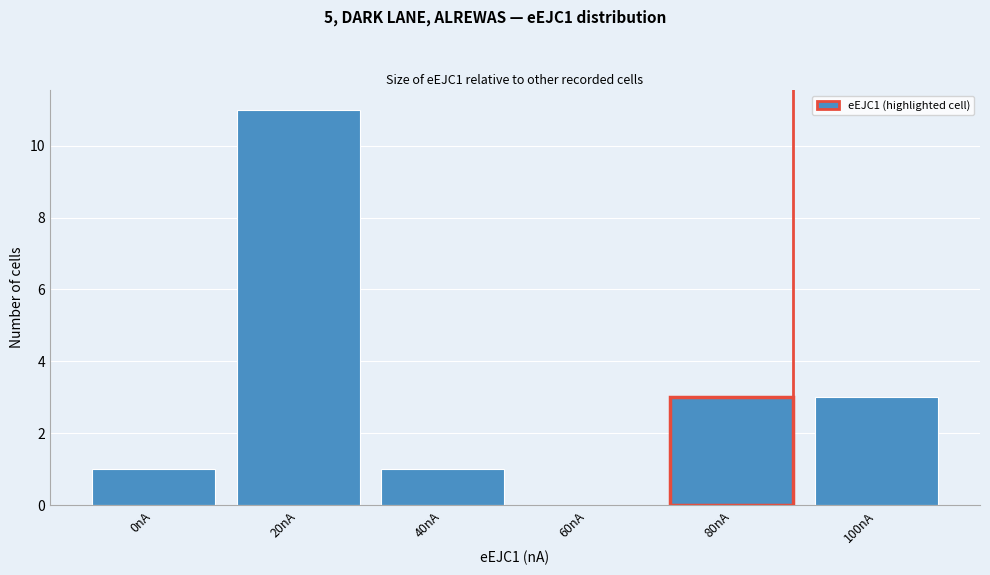

Reading right to left, extract all data points from this chart.

100nA=3	80nA=3	60nA=0	40nA=1	20nA=11	0nA=1